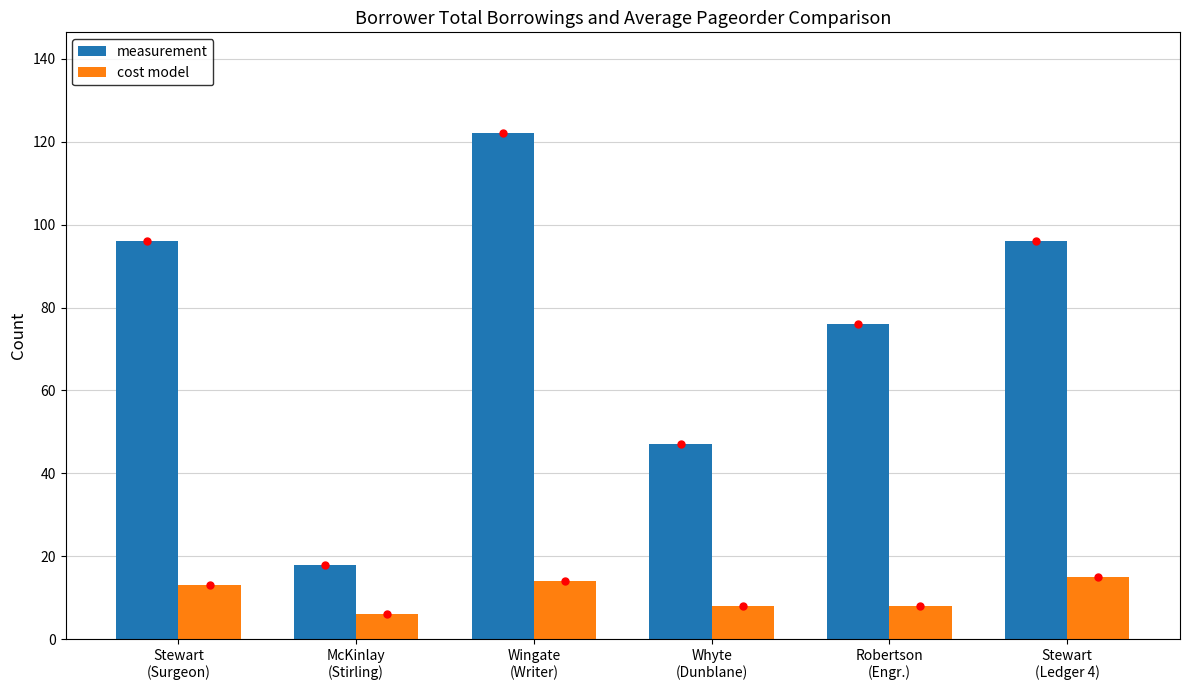

What is the sum of all measurement values?

455